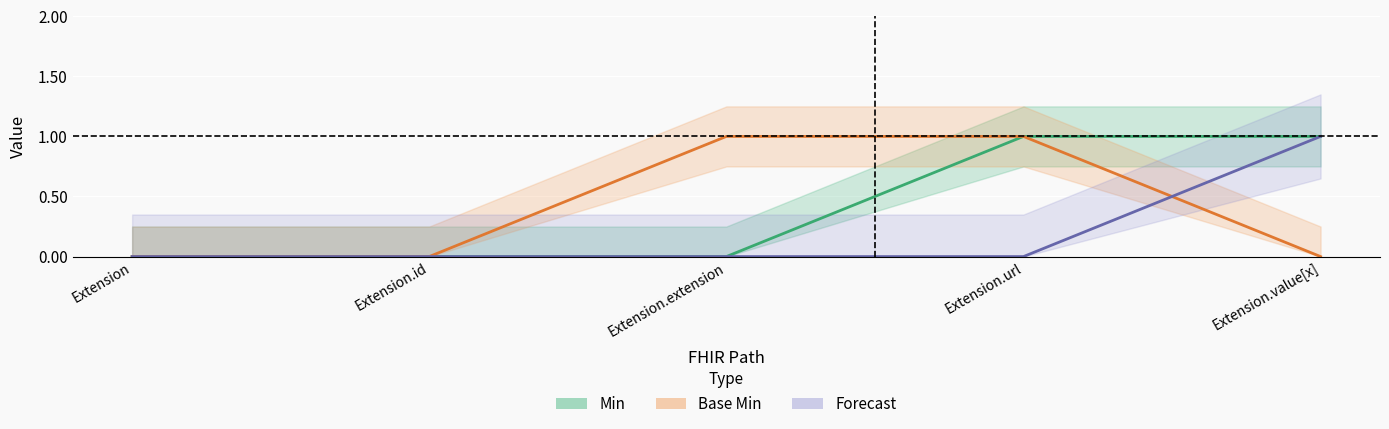

Reading left to right, extract all data points from this chart.

Min: Extension=0	Extension.id=0	Extension.extension=0	Extension.url=1	Extension.value[x]=1
Base Min: Extension=0	Extension.id=0	Extension.extension=1	Extension.url=1	Extension.value[x]=0
Forecast: Extension=0	Extension.id=0	Extension.extension=0	Extension.url=0	Extension.value[x]=1